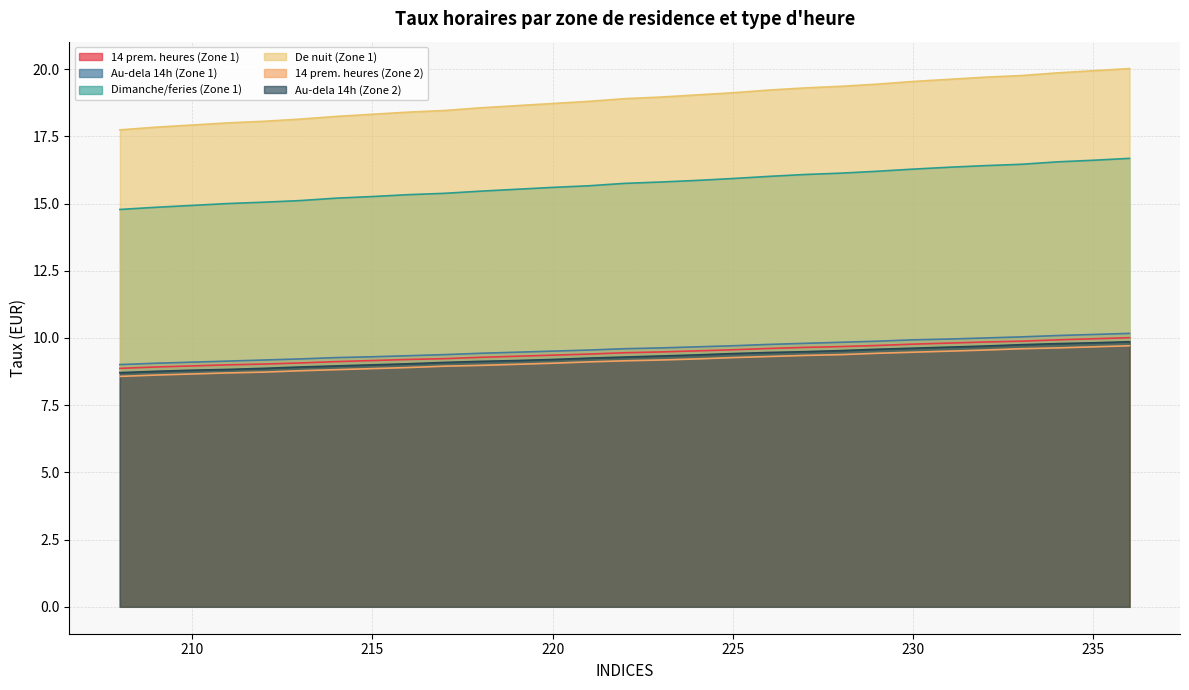

Is it true that Au-dela 14h (Zone 1) equals 17.5 at 233?

False